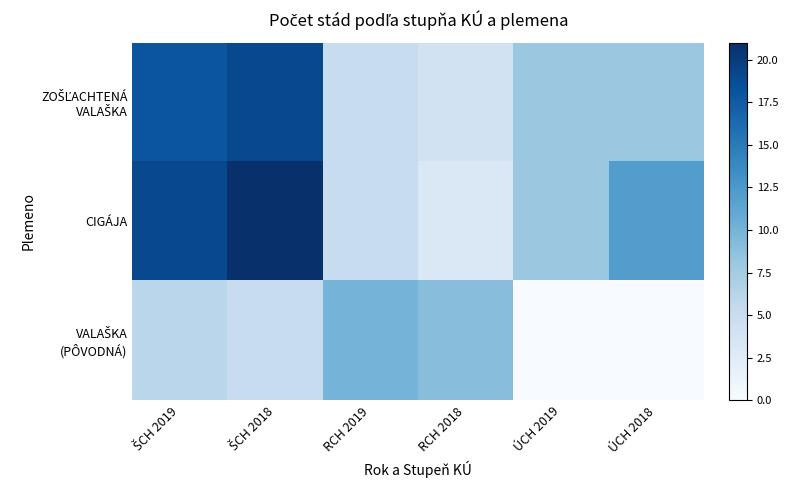

Which has a higher value, ÚCH 2019 or ŠCH 2019?

ŠCH 2019